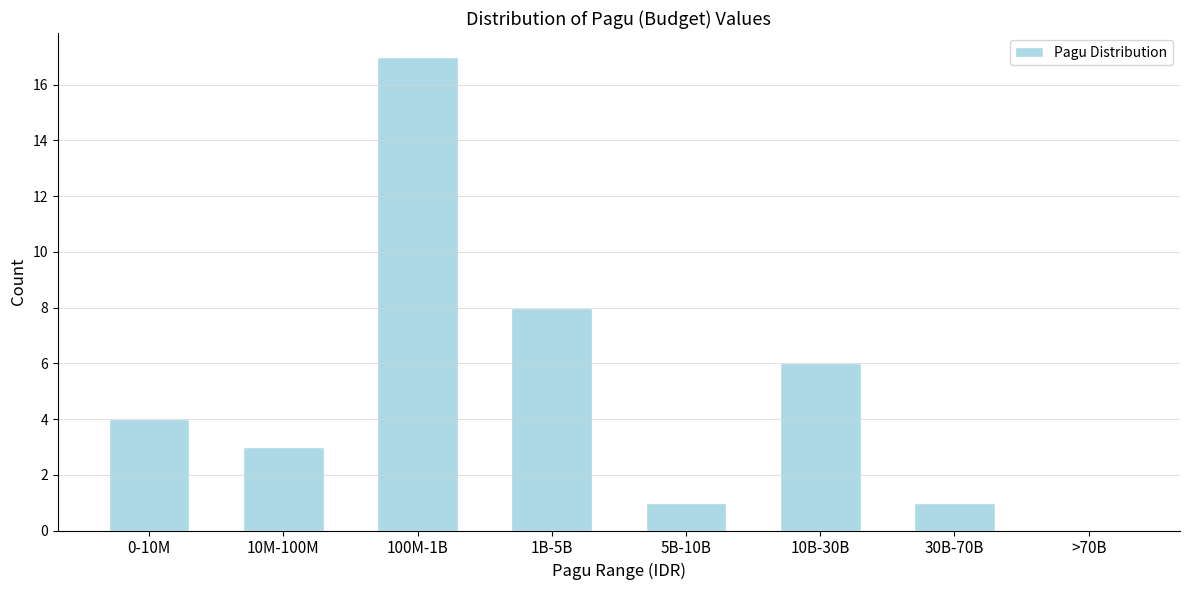

Reading right to left, what are all the values shown in this chart?

>70B=0	30B-70B=1	10B-30B=6	5B-10B=1	1B-5B=8	100M-1B=17	10M-100M=3	0-10M=4